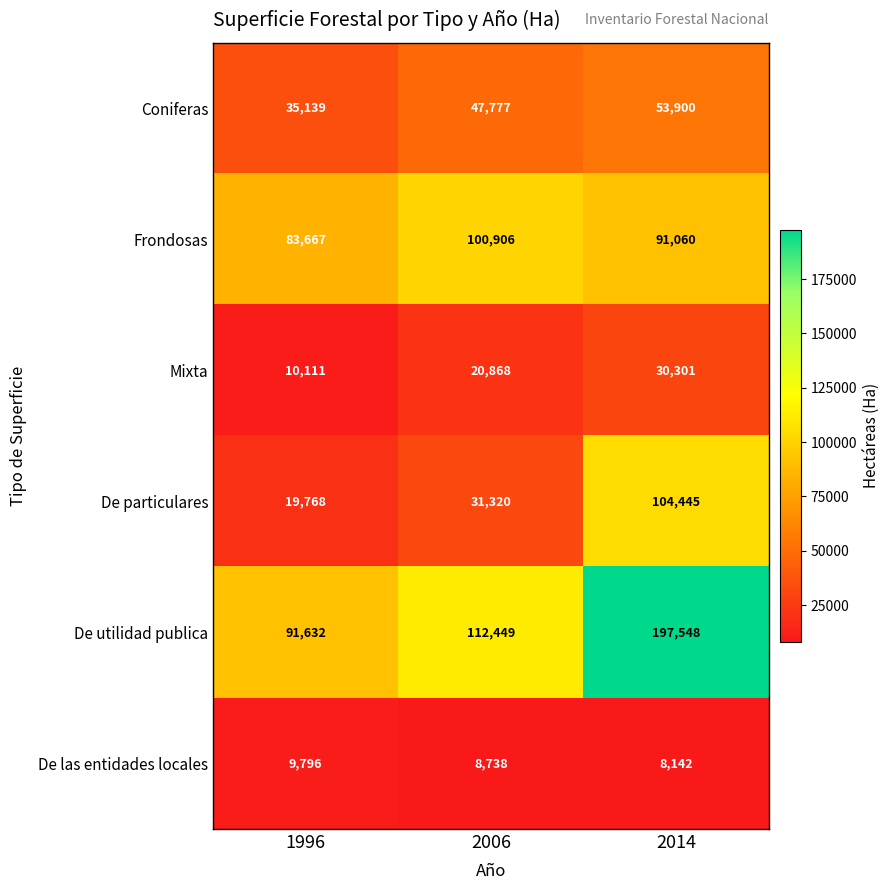

Count the De las entidades locales values in the range 8142 to 9796.

3